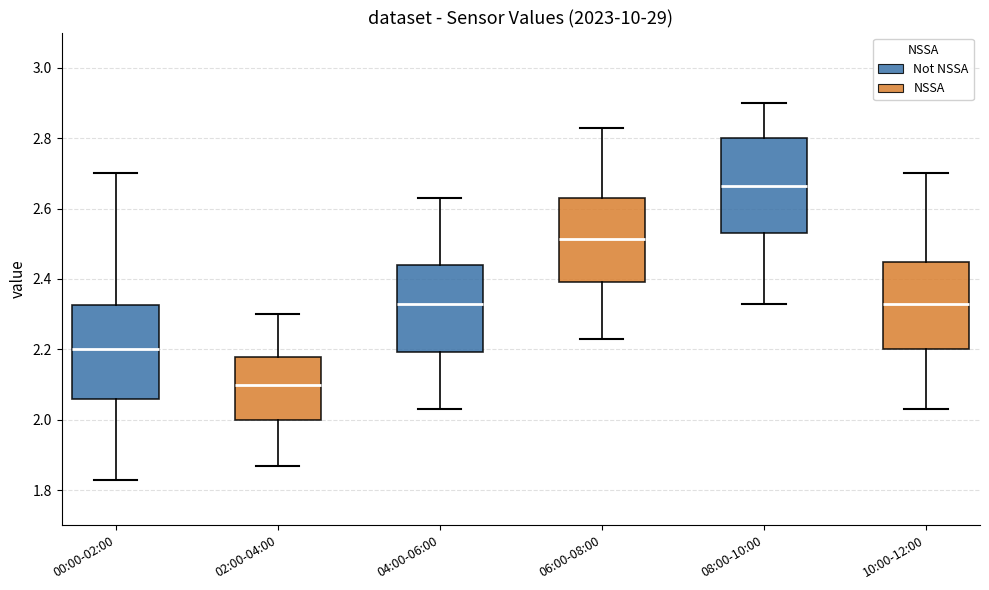

Where does the upper whisker of the box for 04:00-06:00 end on the y-axis? The values are not printed on the chart, so give them approximately, as read against the axis.

2.64